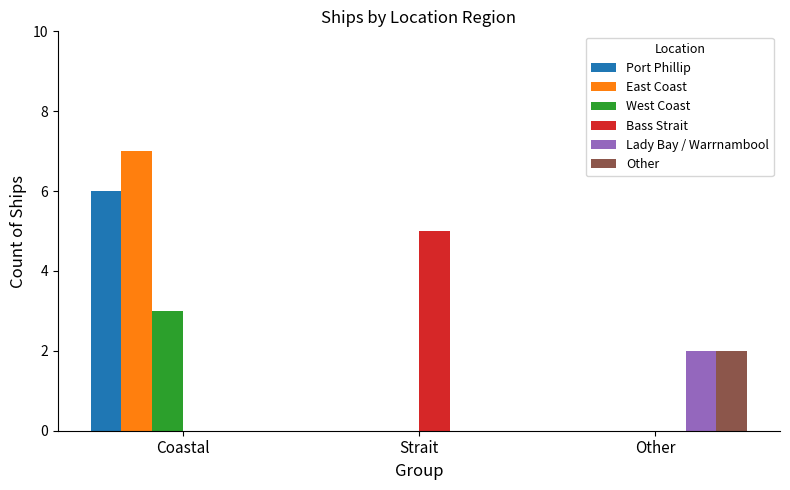

True or false: West Coast has a value of 1 at Other.

False